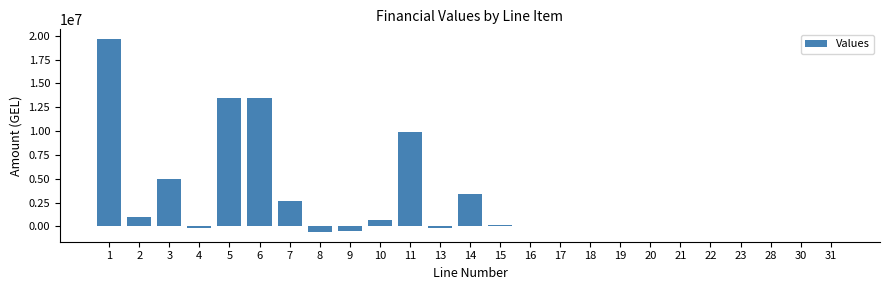

What is the sum of all values?

68226313.9